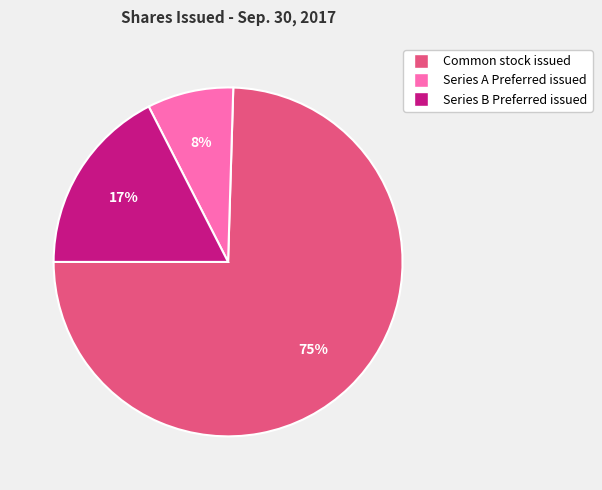

Rank the categories by value from highest to lowest.

Common stock issued, Series B Preferred issued, Series A Preferred issued